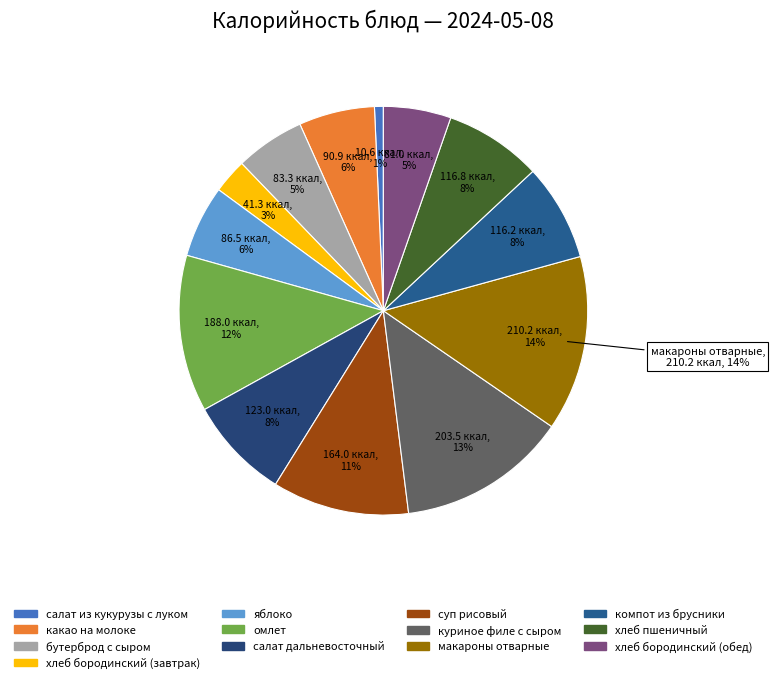

What percentage is the бутерброд с сыром slice, to the nearest percent?

5%